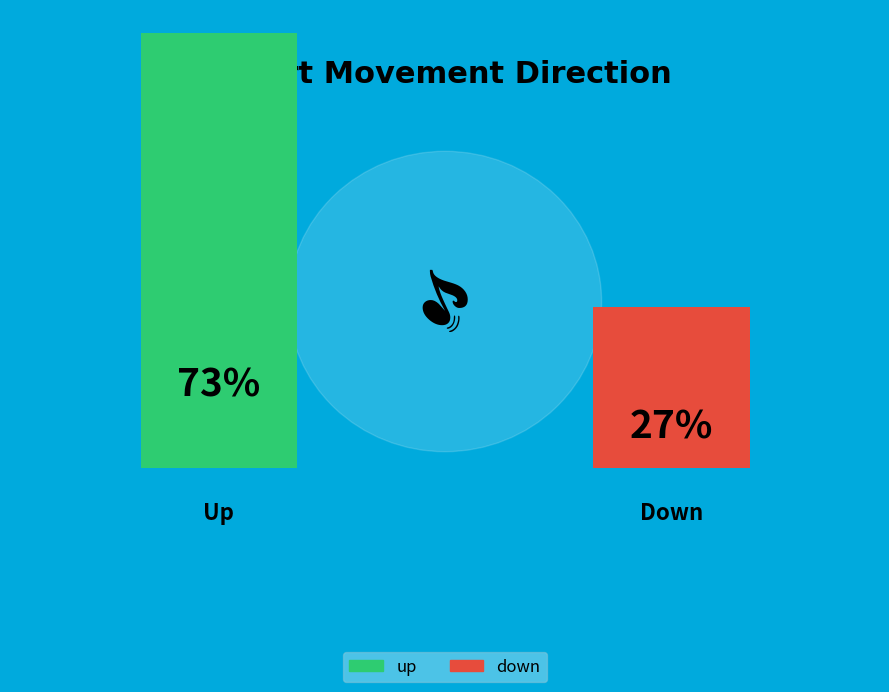

Approximately how many times larger is the value at down compared to up?

0.4